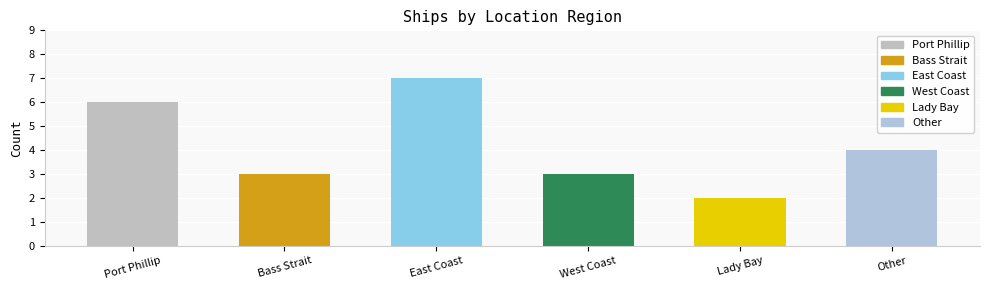

Which category has the lowest value across all series?

Lady Bay